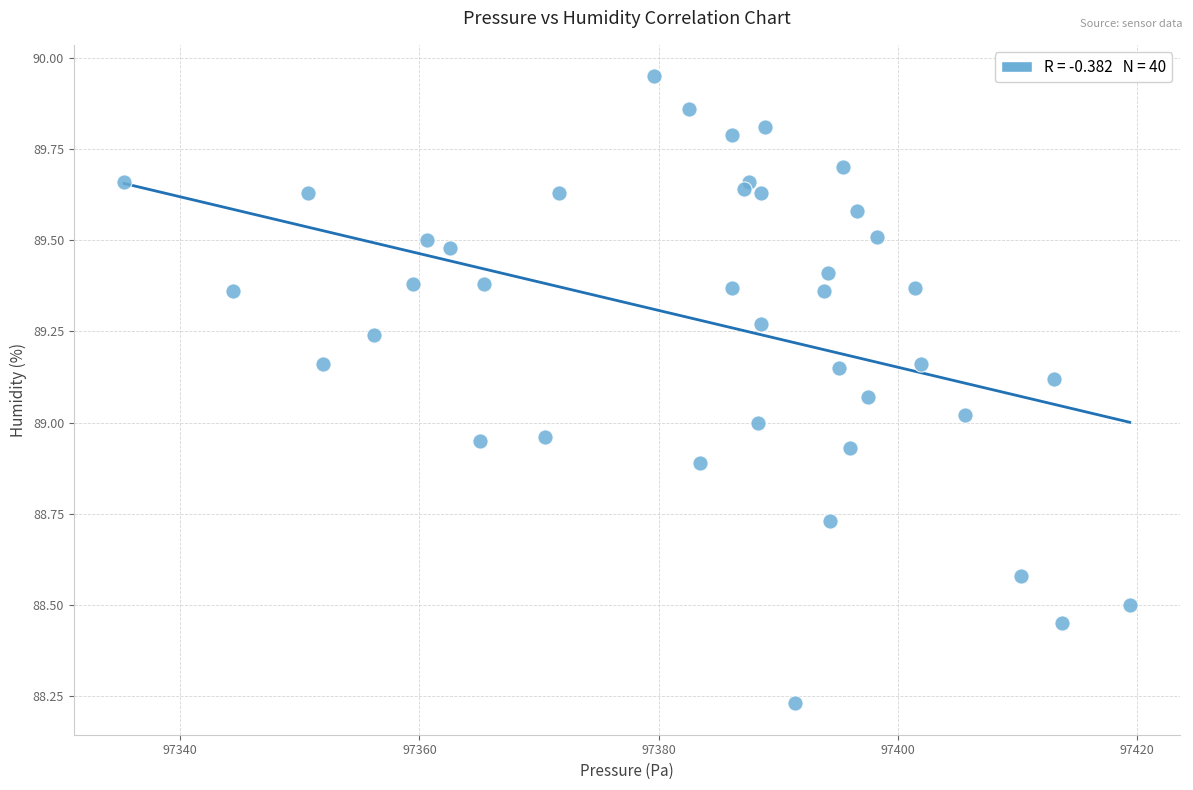

What is the range of Y values (max minus min)?

1.7